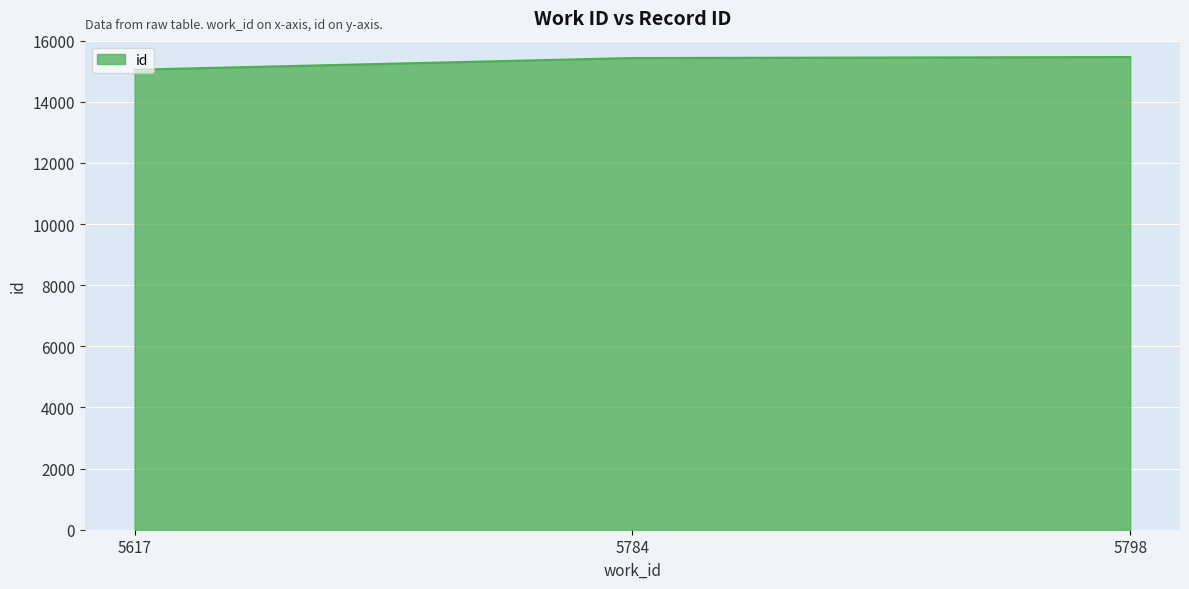

How many categories are shown in the chart?

3